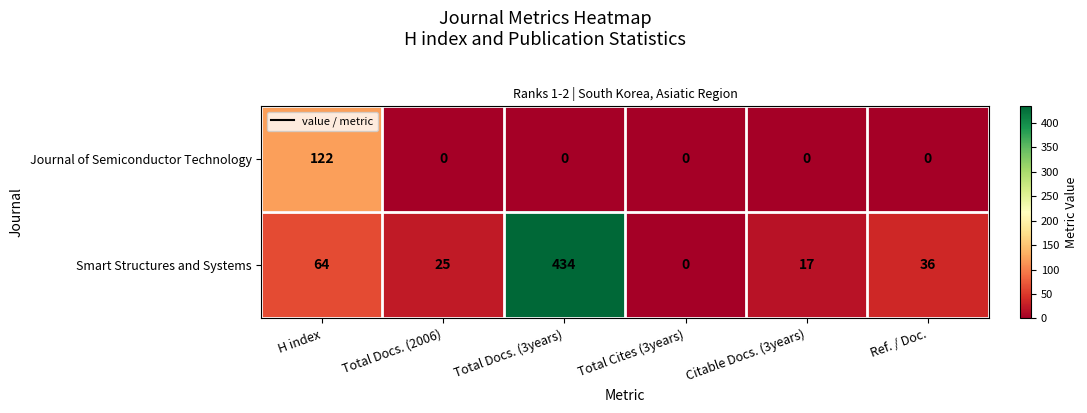

Reading left to right, list all the values displayed in this chart.

Journal of Semiconductor Technology: 122	0	0	0	0	0
Smart Structures and Systems: 64	25	434	0	17	36